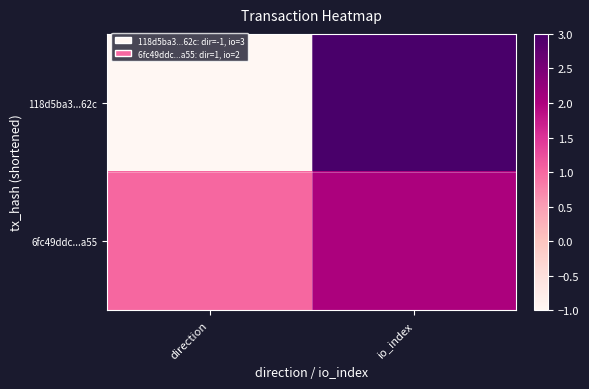

Which has a higher value, io_index or direction?

io_index